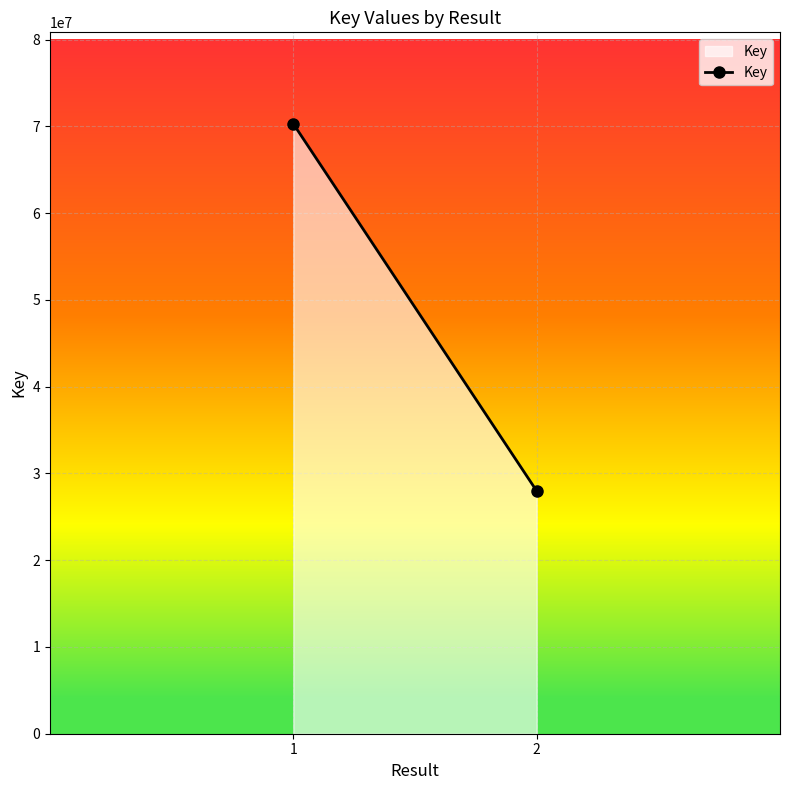

Where is the data nearest to the value 49140917?

2